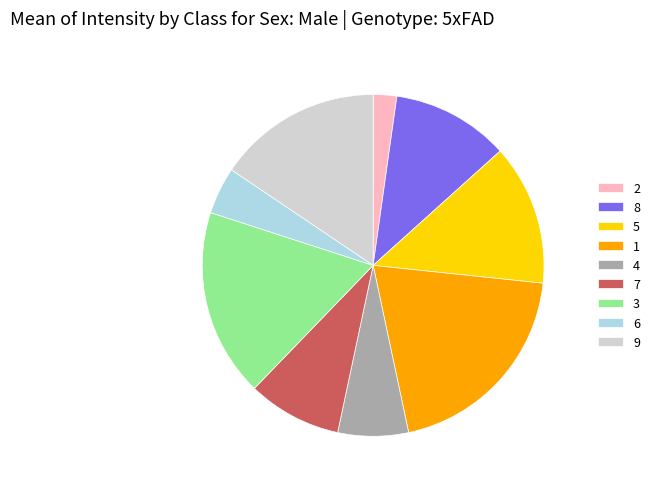

What is the smallest slice in the pie chart?

2